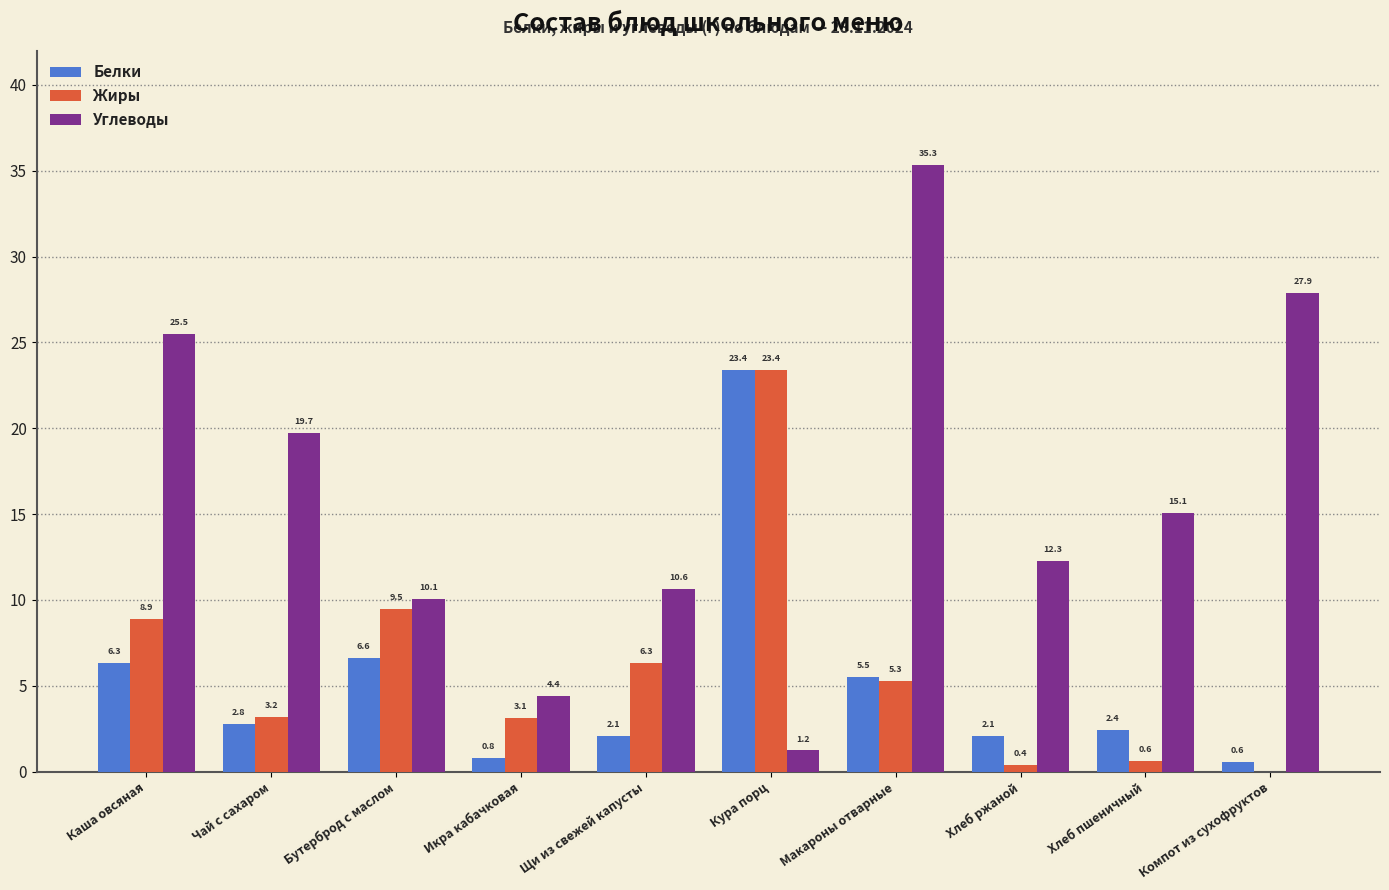

What is the sum of all Белки values?

52.6